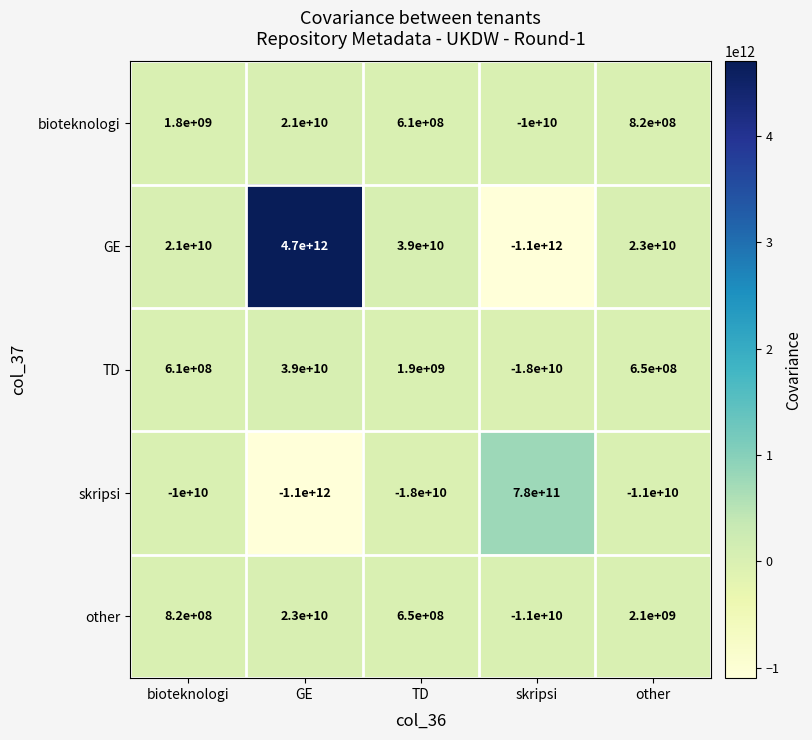

At which category is the sum across all series the highest?

GE